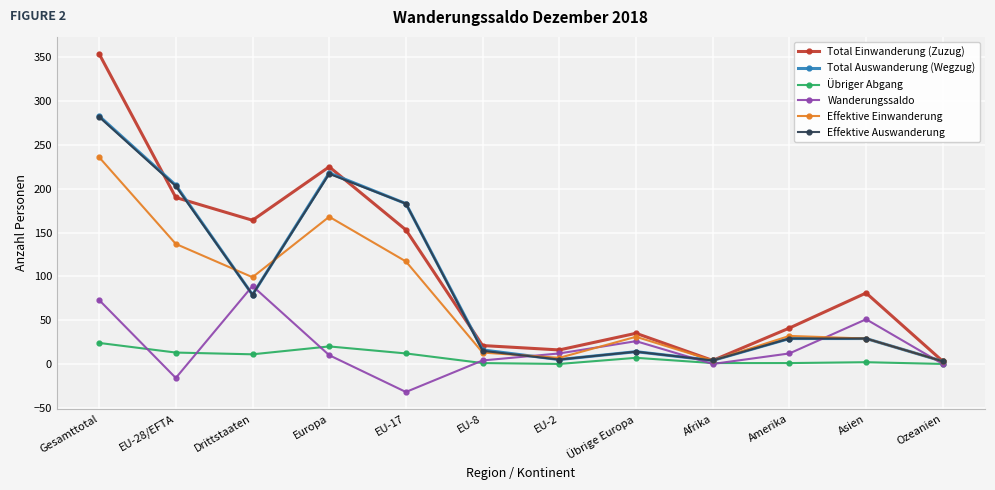

At which category does Wanderungssaldo reach its first local valley?

EU-28/EFTA